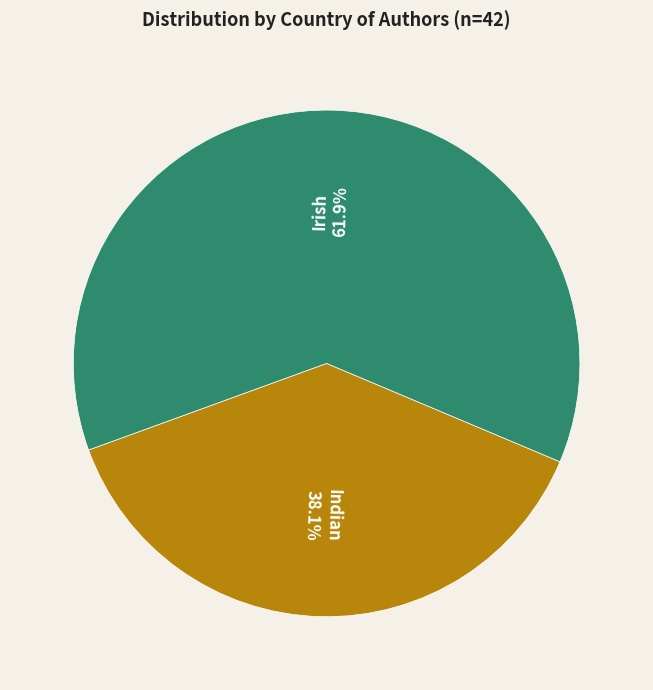

Is there any slice that represents more than half of the pie?

Yes